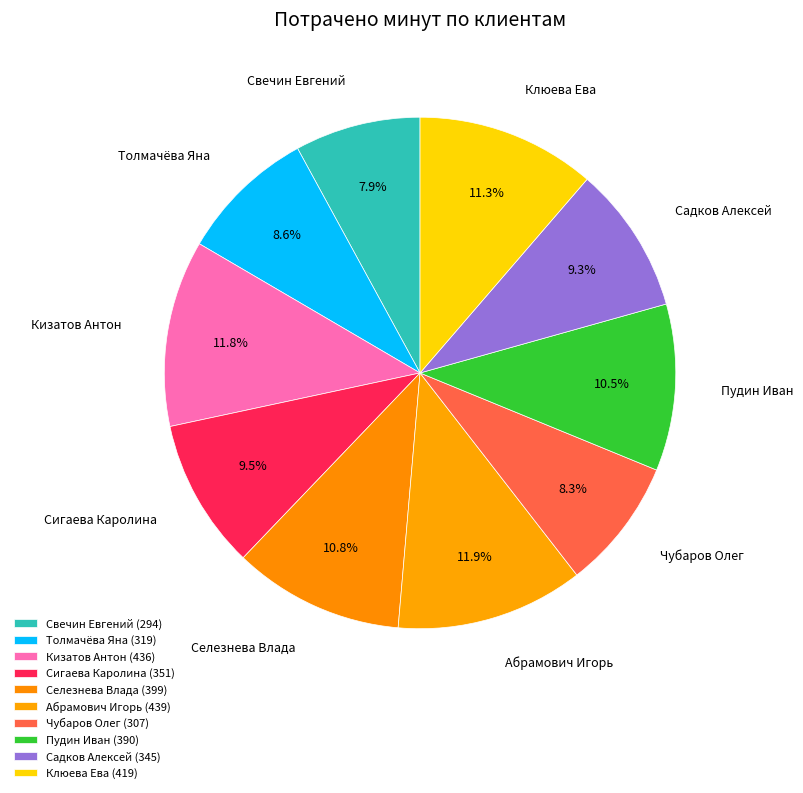

Approximately how many times larger is the value at Пудин Иван compared to Свечин Евгений?

1.3